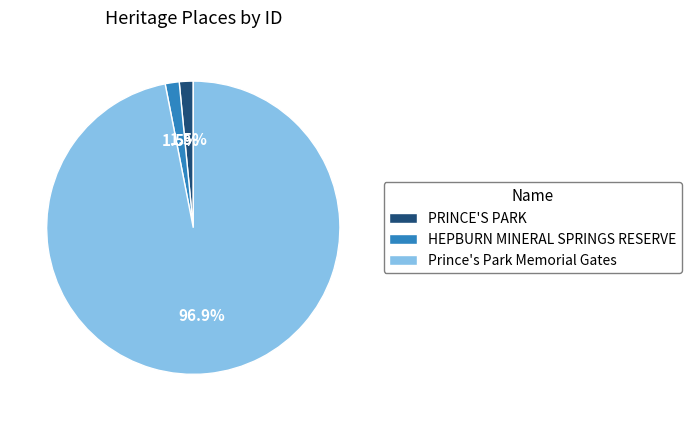

To the nearest percent, what is the difference between the largest and smallest slice percentages?

95%